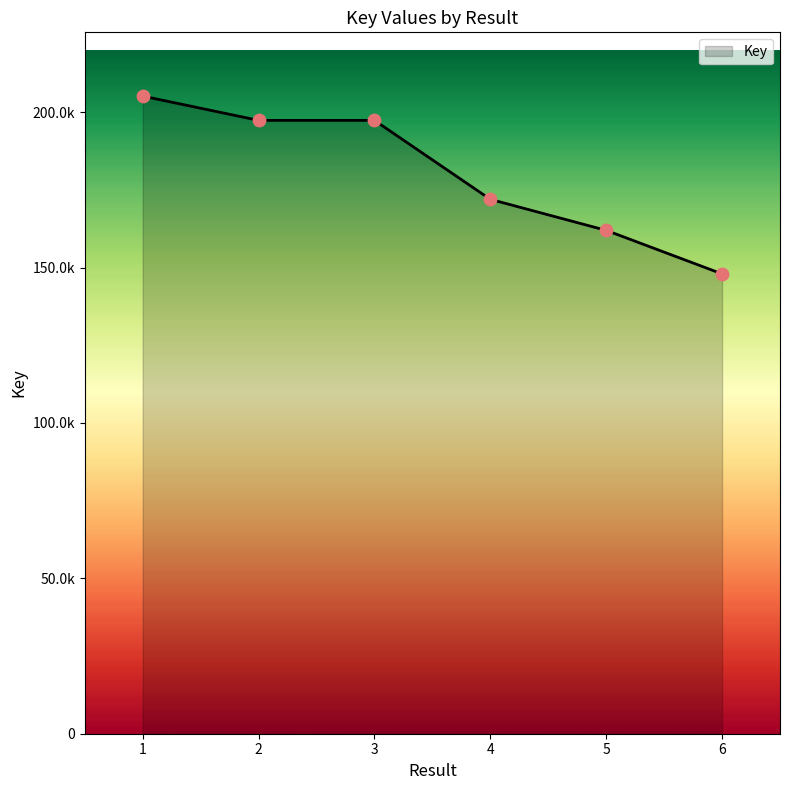

Does the chart have visible grid lines?

No